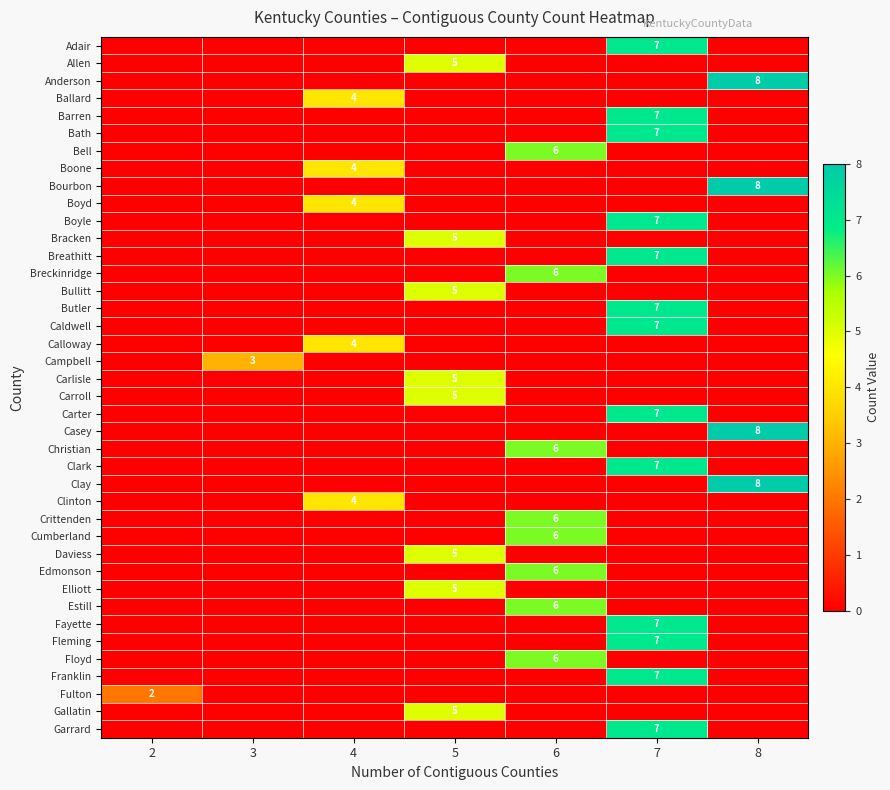

At 7, list the series in order from smallest to largest.

Allen, Anderson, Ballard, Bell, Boone, Bourbon, Boyd, Bracken, Breckinridge, Bullitt, Calloway, Campbell, Carlisle, Carroll, Casey, Christian, Clay, Clinton, Crittenden, Cumberland, Daviess, Edmonson, Elliott, Estill, Floyd, Fulton, Gallatin, Adair, Barren, Bath, Boyle, Breathitt, Butler, Caldwell, Carter, Clark, Fayette, Fleming, Franklin, Garrard